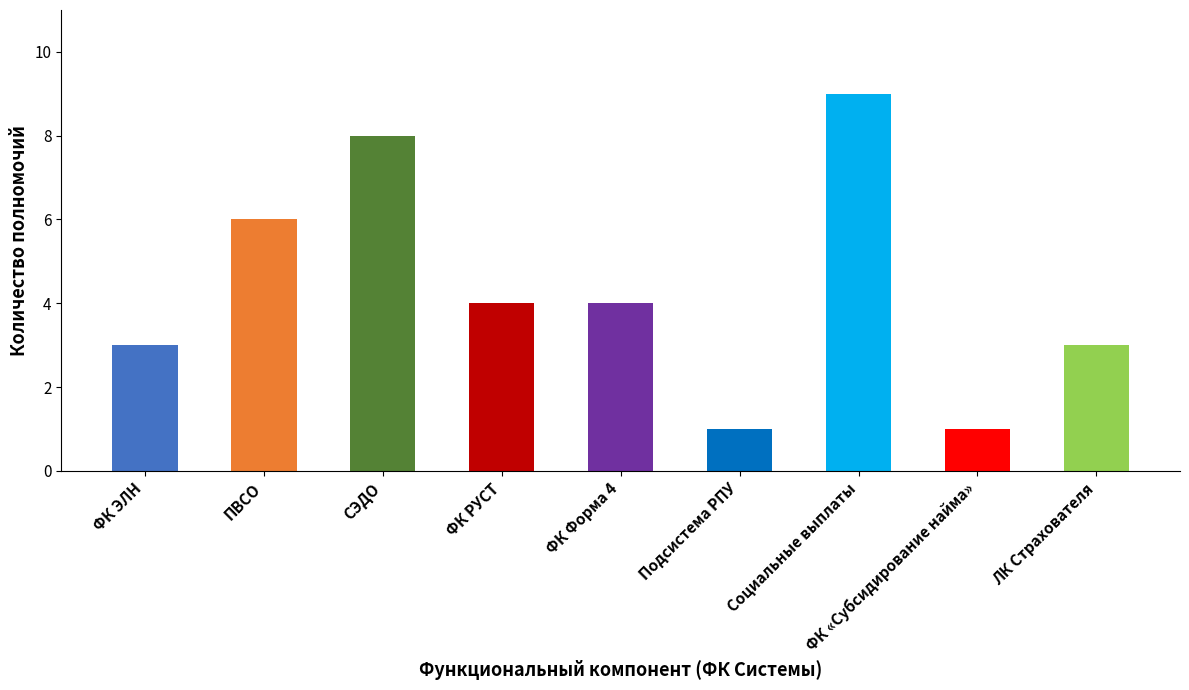

At which category does the chart reach its peak across all series?

Социальные выплаты